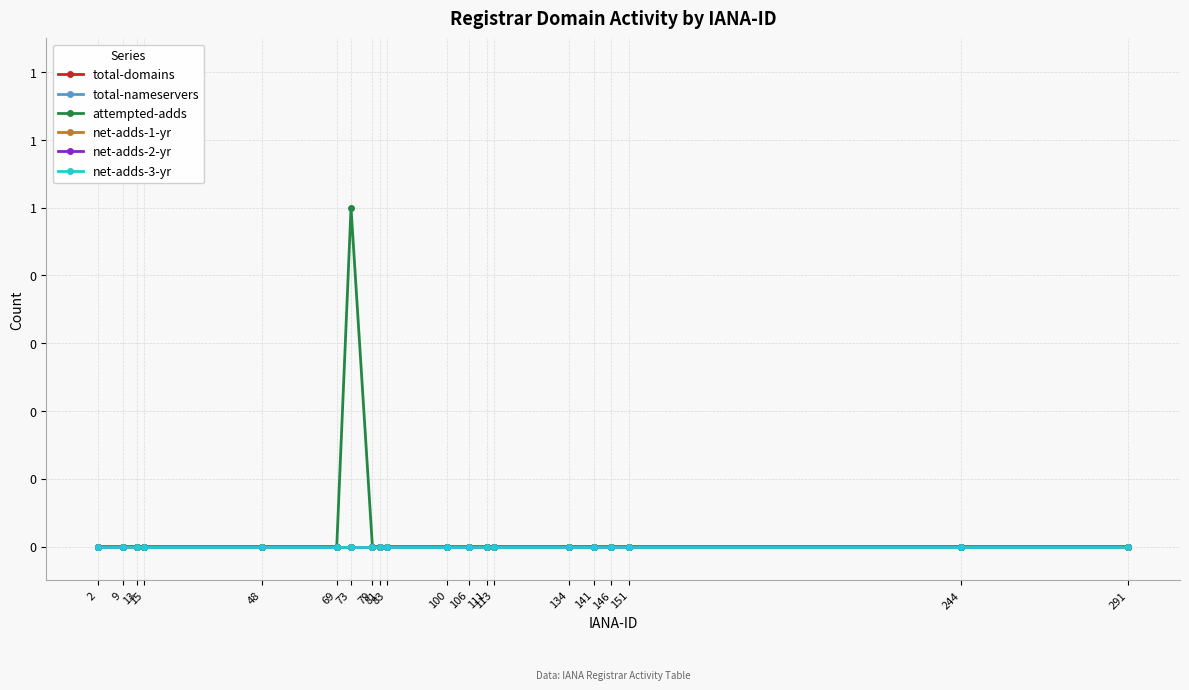

Does the chart have visible grid lines?

Yes